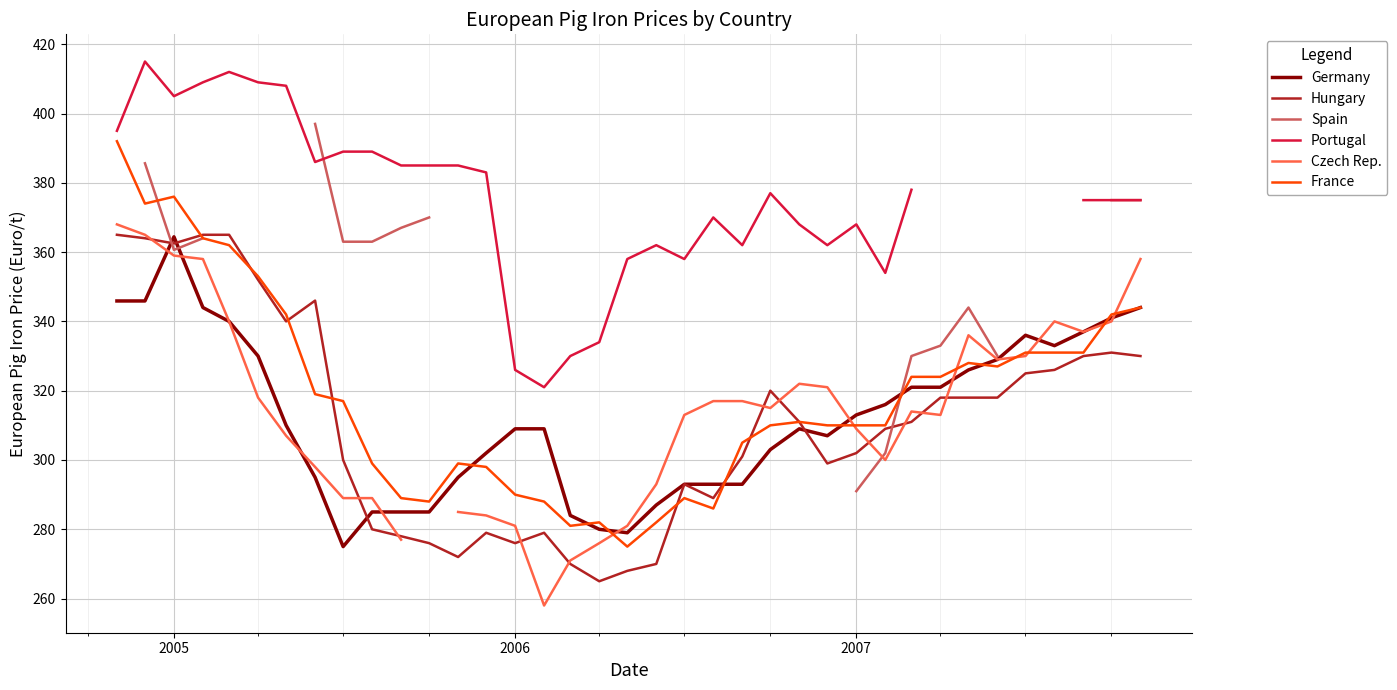

What is the maximum value for France?

392.0